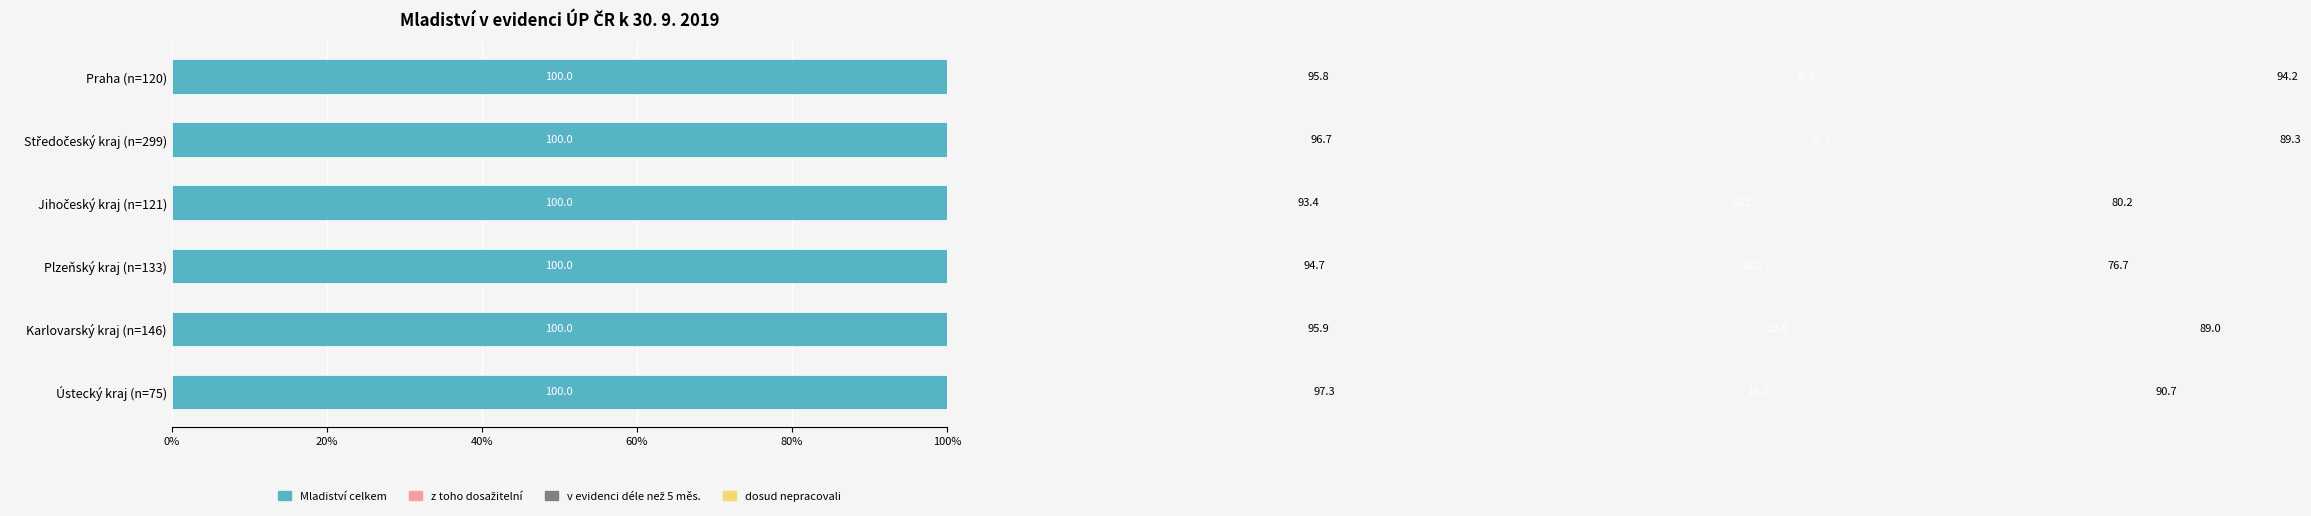

What is the difference between the v evidenci déle než 5 měsíců values at Karlovarský kraj (n=146) and Jihočeský kraj (n=121)?

4.4